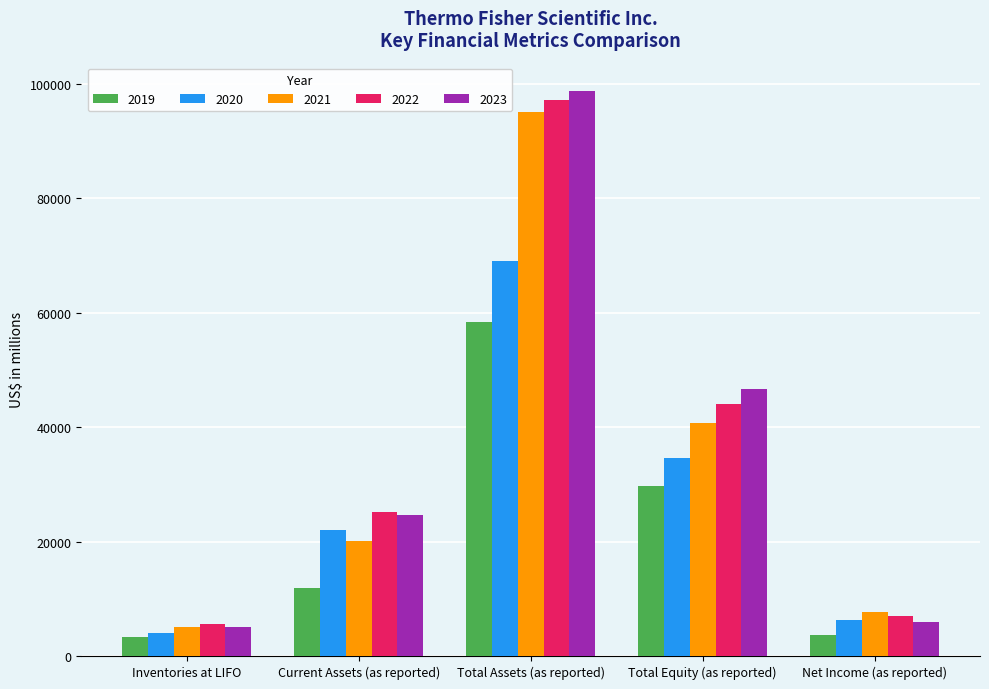

Which series has the widest spread of values?

2023